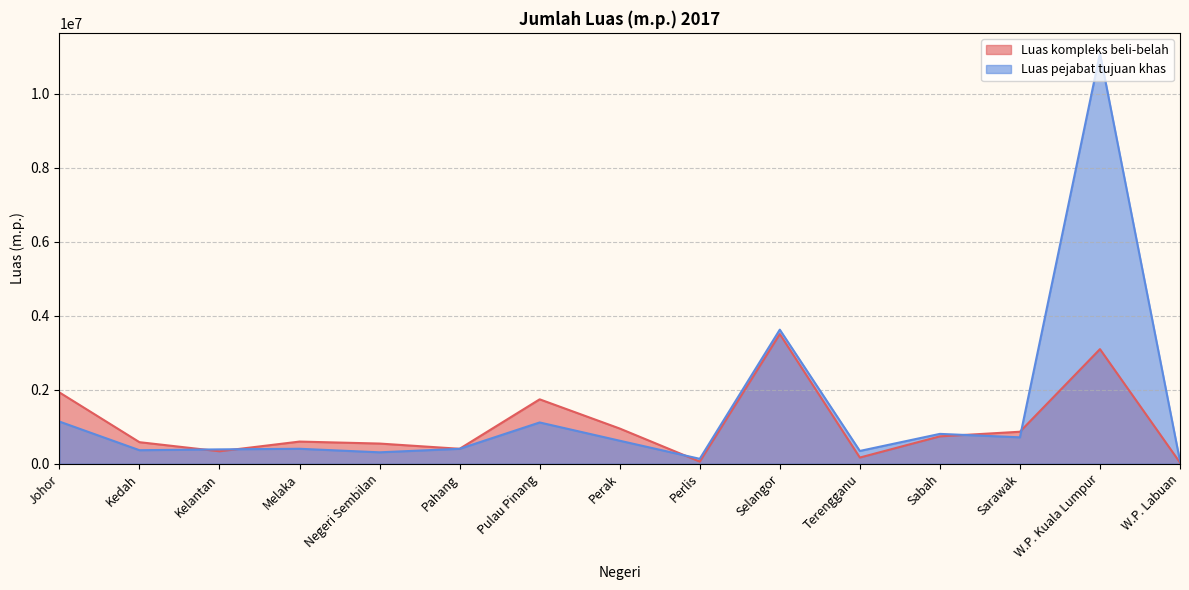

Which series changed the most between Perak and Terengganu?

Luas kompleks beli-belah